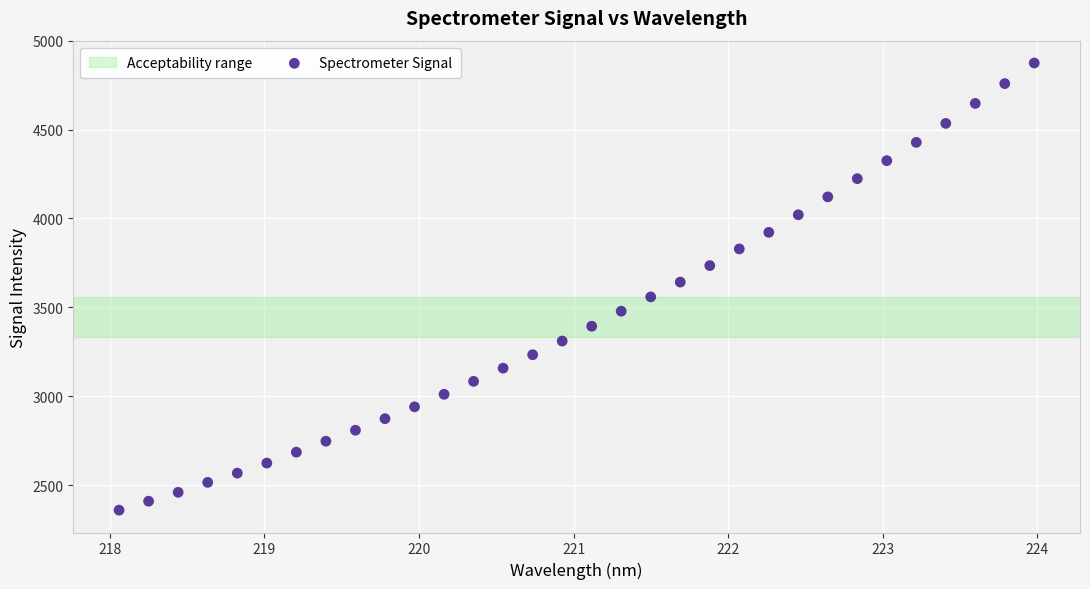

What is the range of X values (max minus min)?

5.9